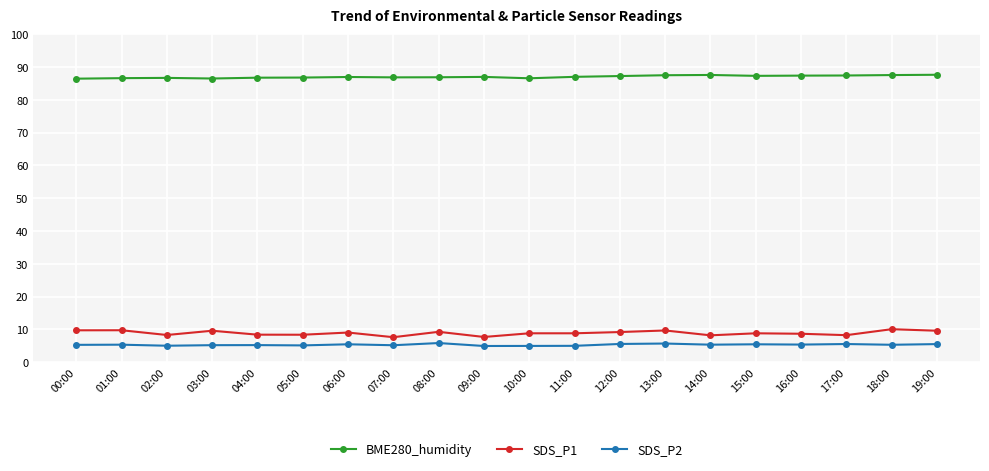

What is the difference between the maximum and minimum values in the SDS_P1 series?

2.4